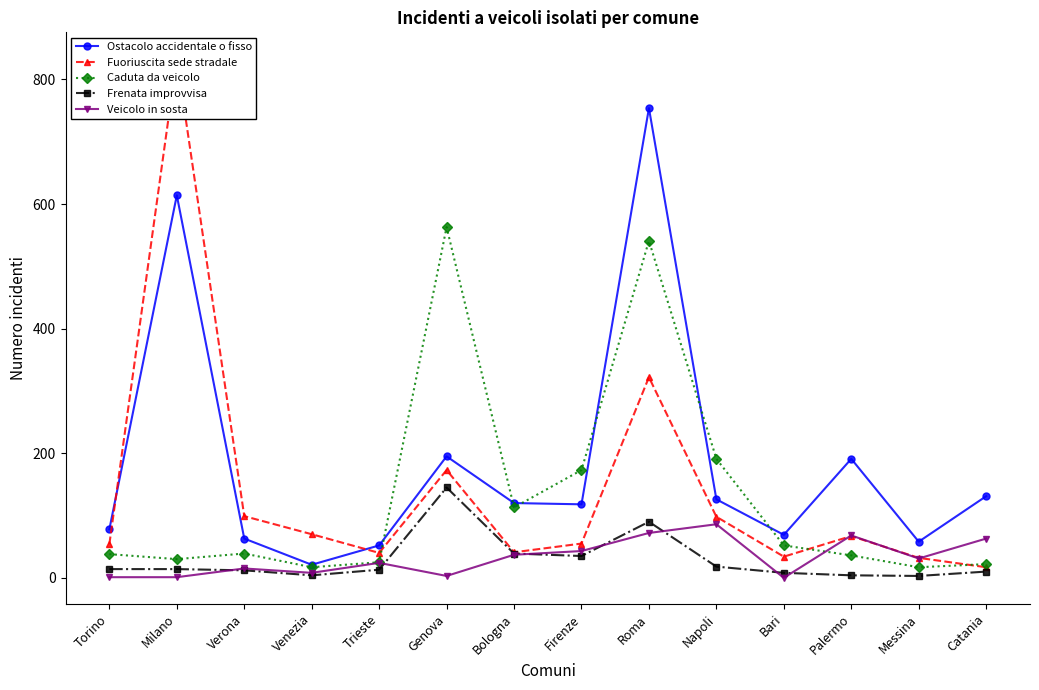

Where does the Fuoriuscita sede stradale series first go above 67?

Milano